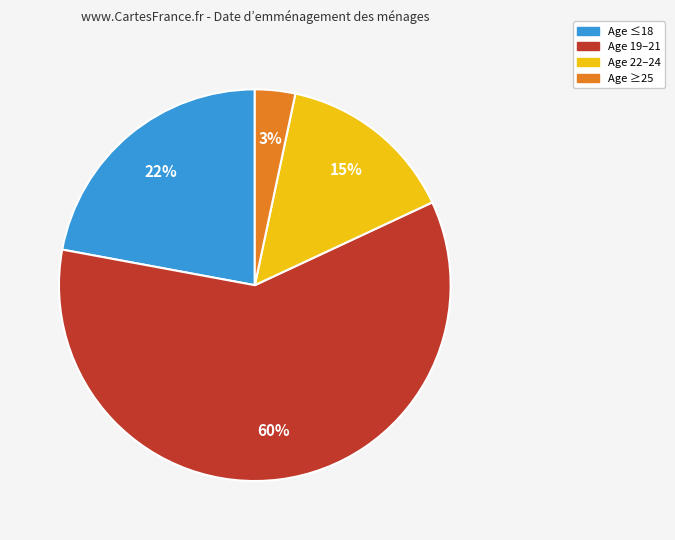

Does any single category account for the majority?

Yes